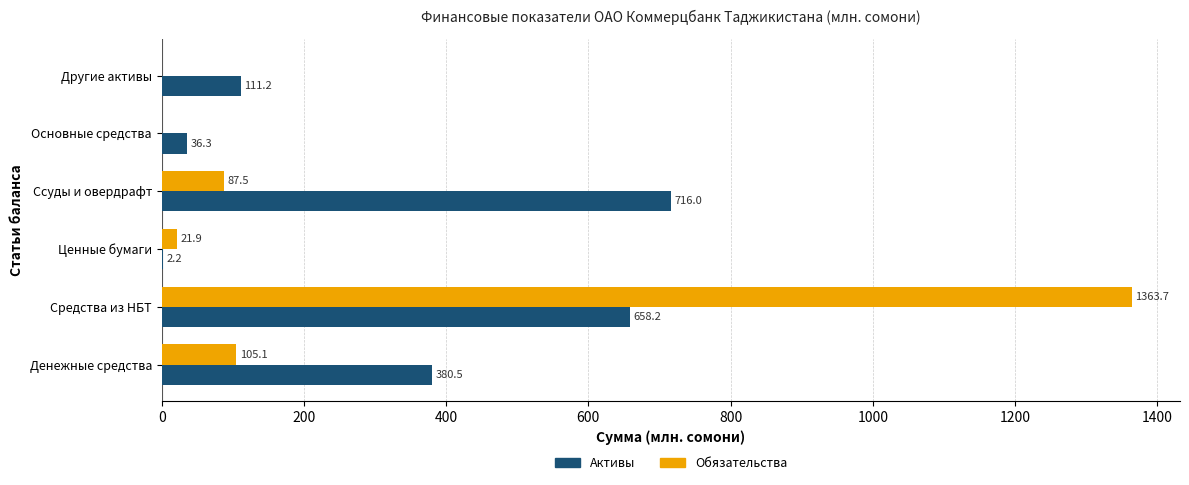

Read the Активы value at Денежные средства.

380.5